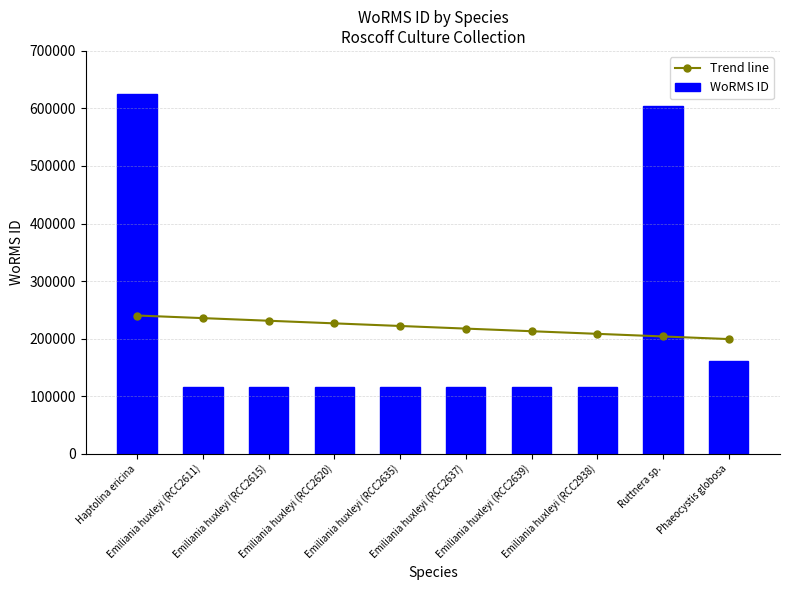

At which category is the sum across all series the highest?

Haptolina ericina